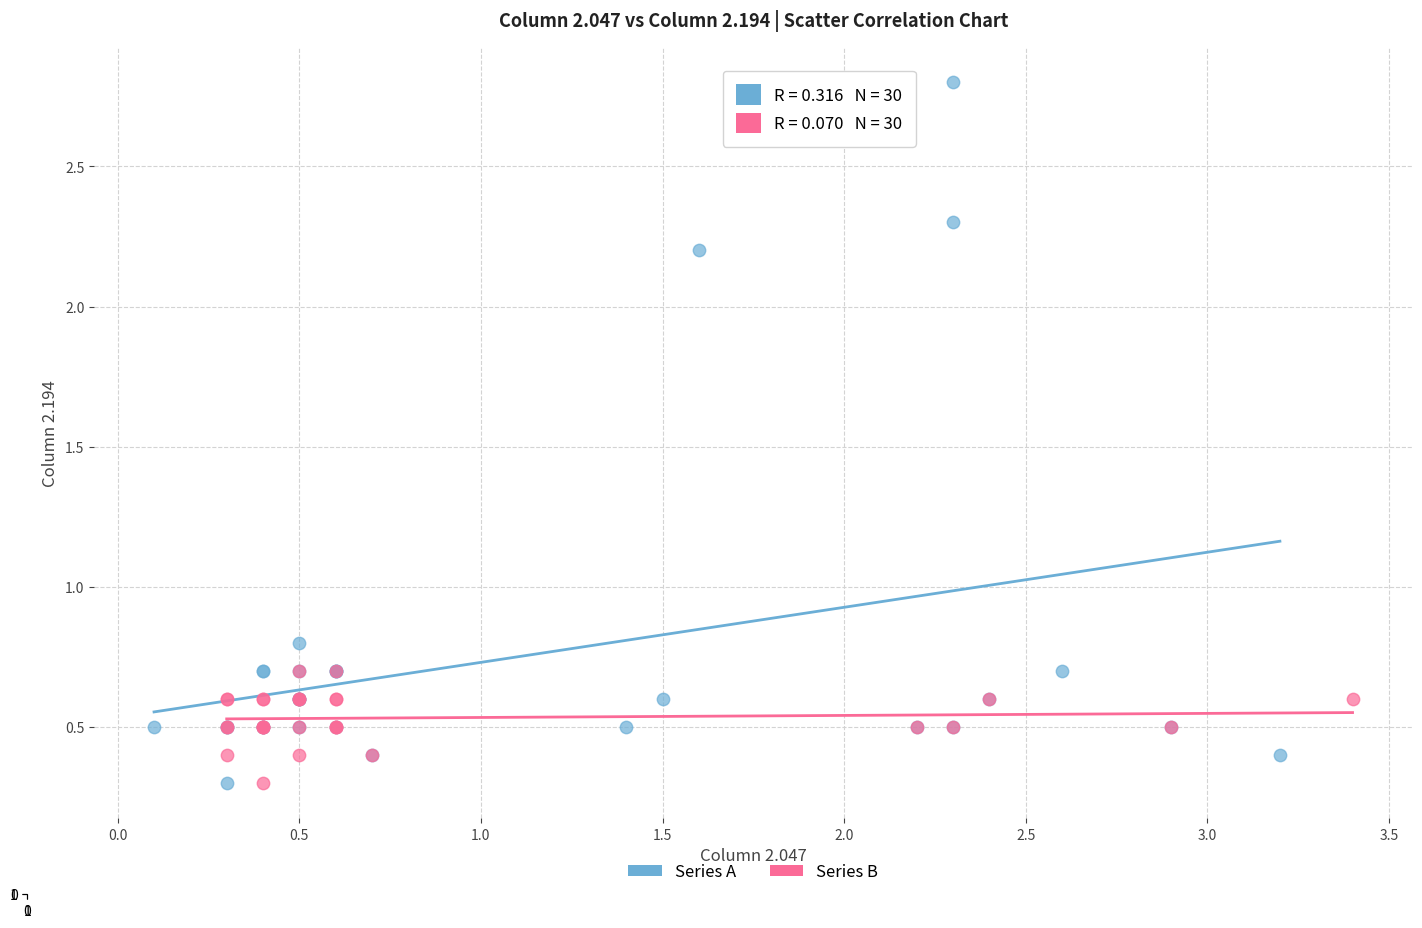

Which series reaches the maximum Y coordinate?

Series A